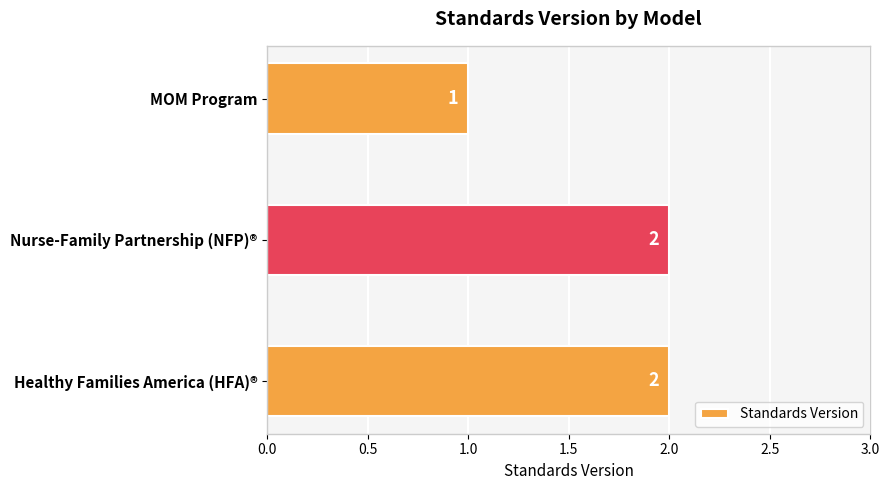

Where is the data nearest to the value 1?

MOM Program